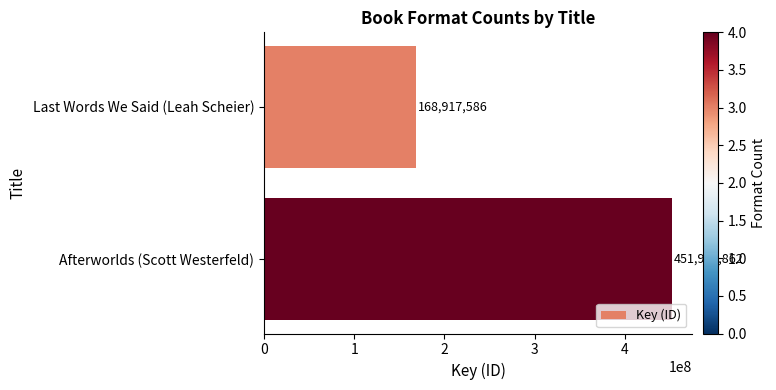

List the labels in order of value, smallest first.

Last Words We Said (Leah Scheier), Afterworlds (Scott Westerfeld)